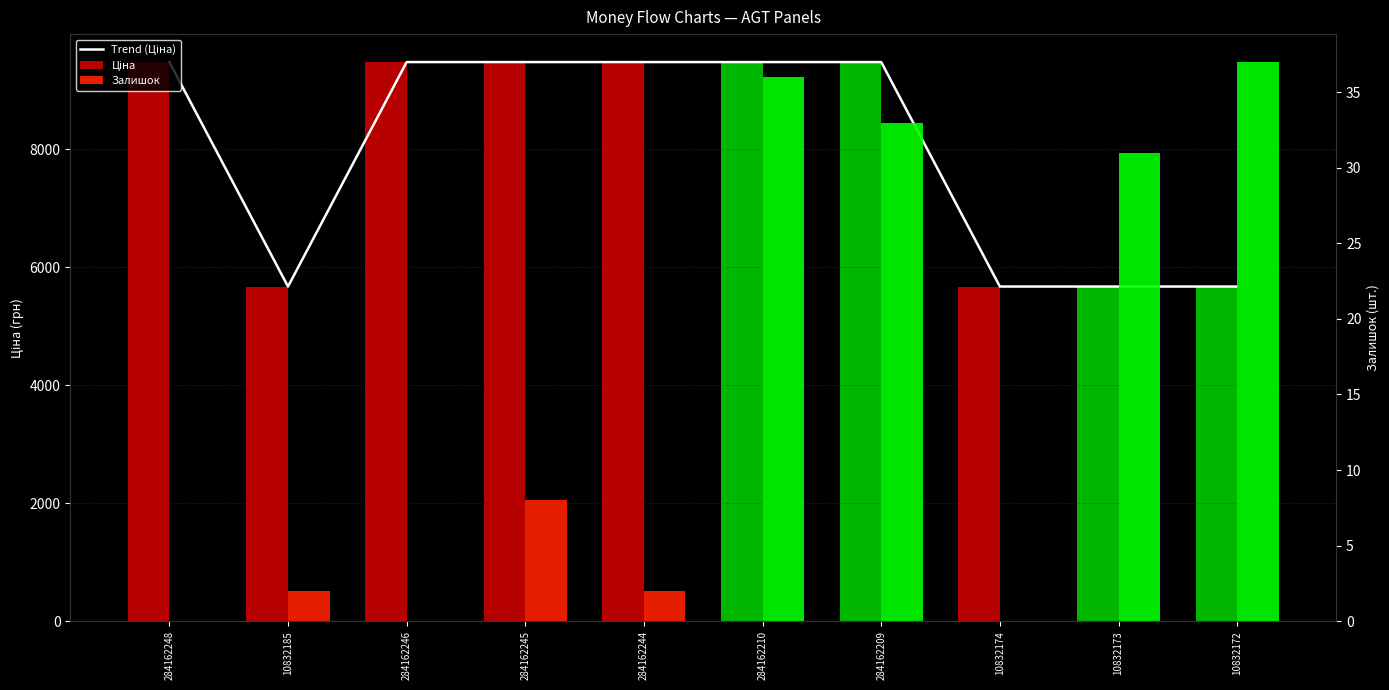

What is the sum of all Залишок values?

149.0